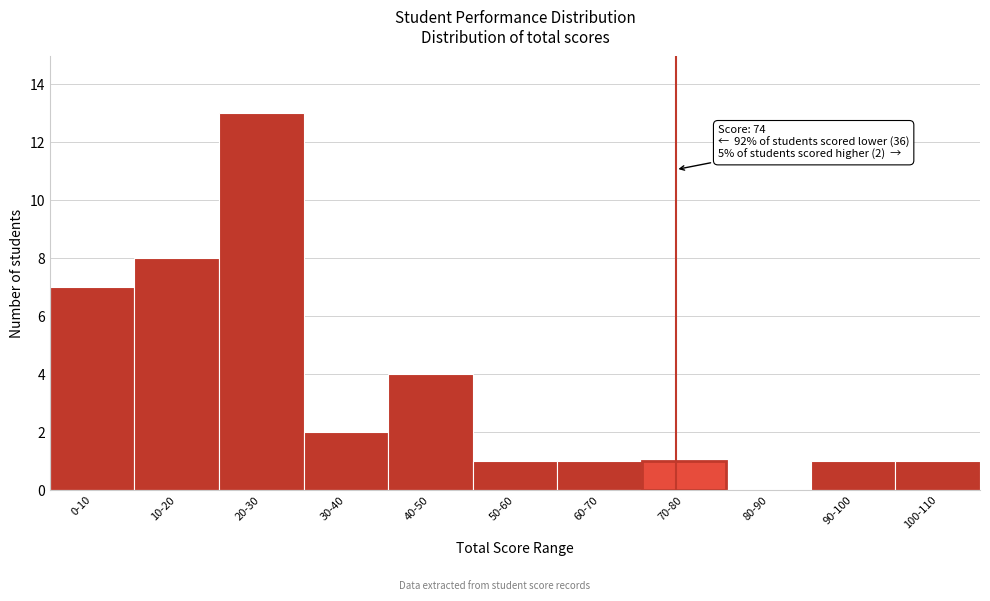

Reading left to right, what are all the values shown in this chart?

0-10=7	10-20=8	20-30=13	30-40=2	40-50=4	50-60=1	60-70=1	70-80=1	80-90=0	90-100=1	100-110=1